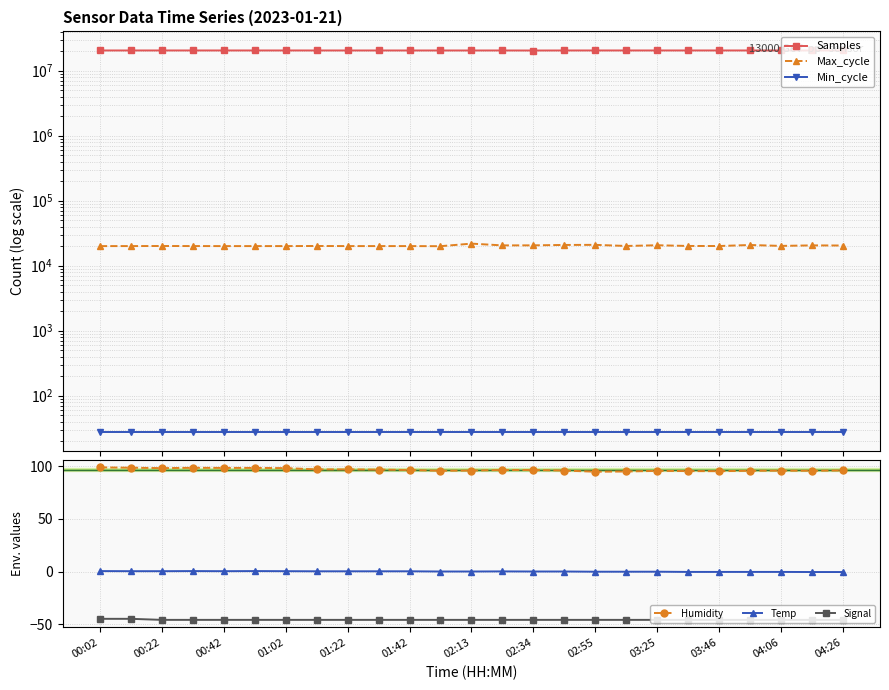

True or false: Signal has a value of -12.3 at 01:42.

False